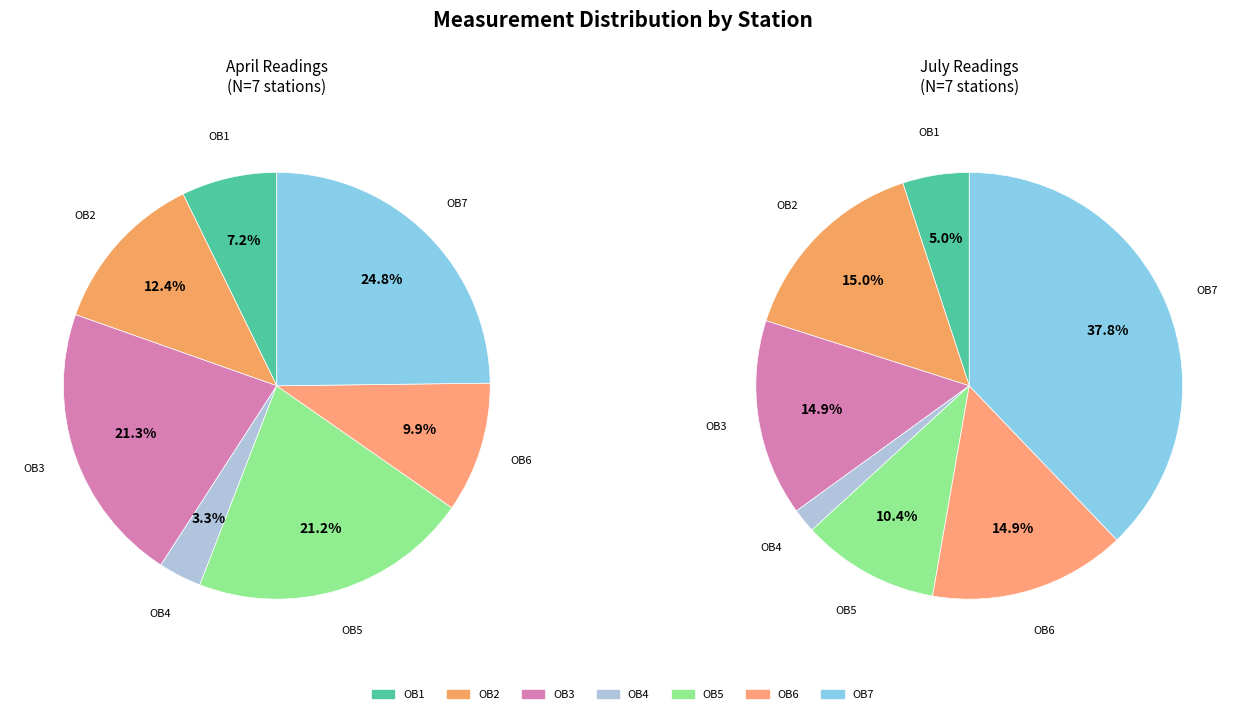

What is the smallest slice in the pie chart?

OB4